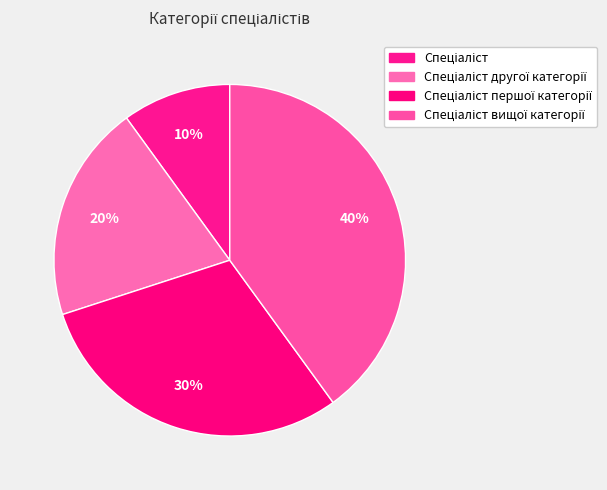

What percentage is the Спеціаліст другої категорії slice, to the nearest percent?

20%